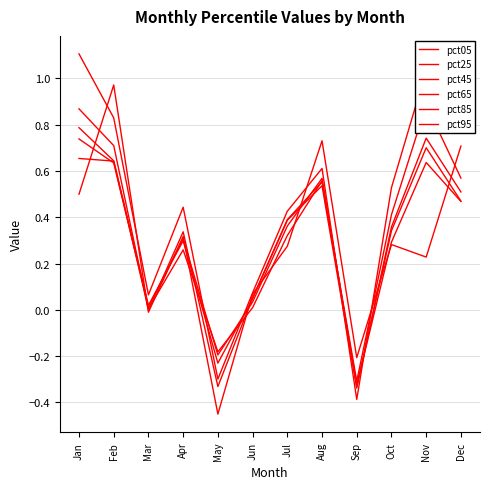

Which series has the widest spread of values?

pct95